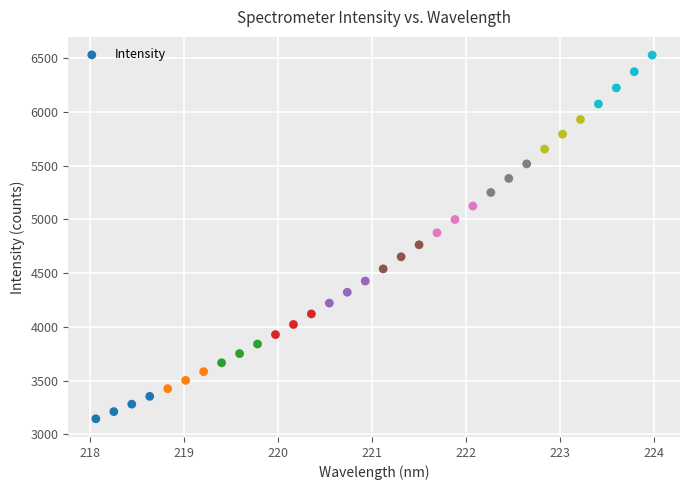

What is the range of Y values (max minus min)?

3384.8